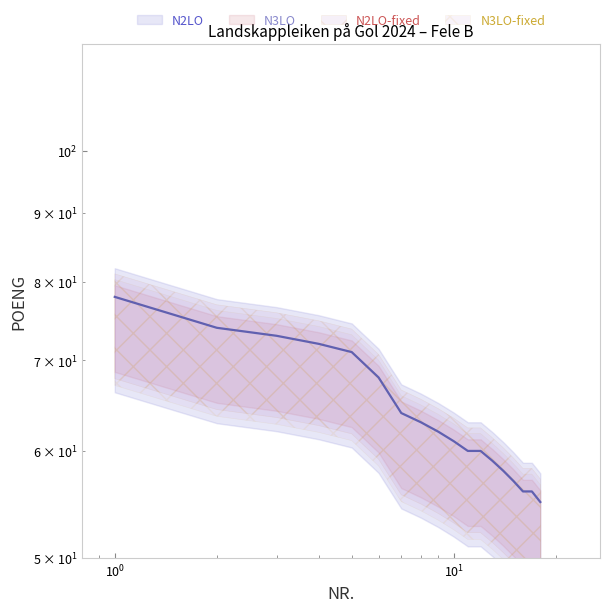

Does the chart display data point markers on the line(s)?

No